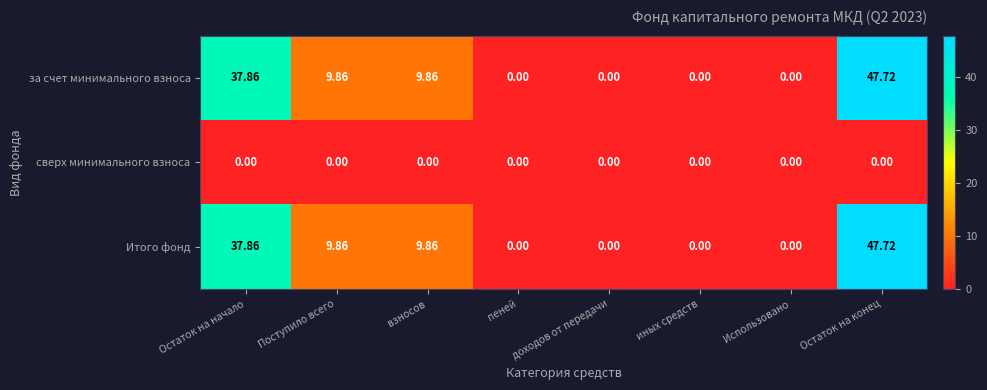

Where does the Итого фонд series first go above 9?

Остаток на начало